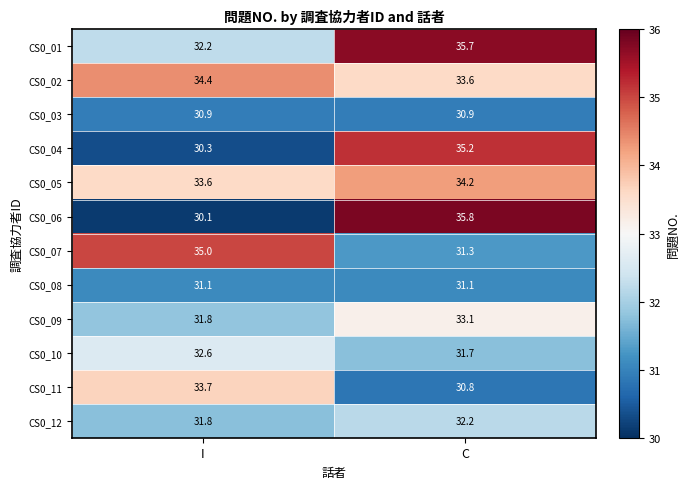

True or false: CS0_03 has a value of 30.9 at I.

True